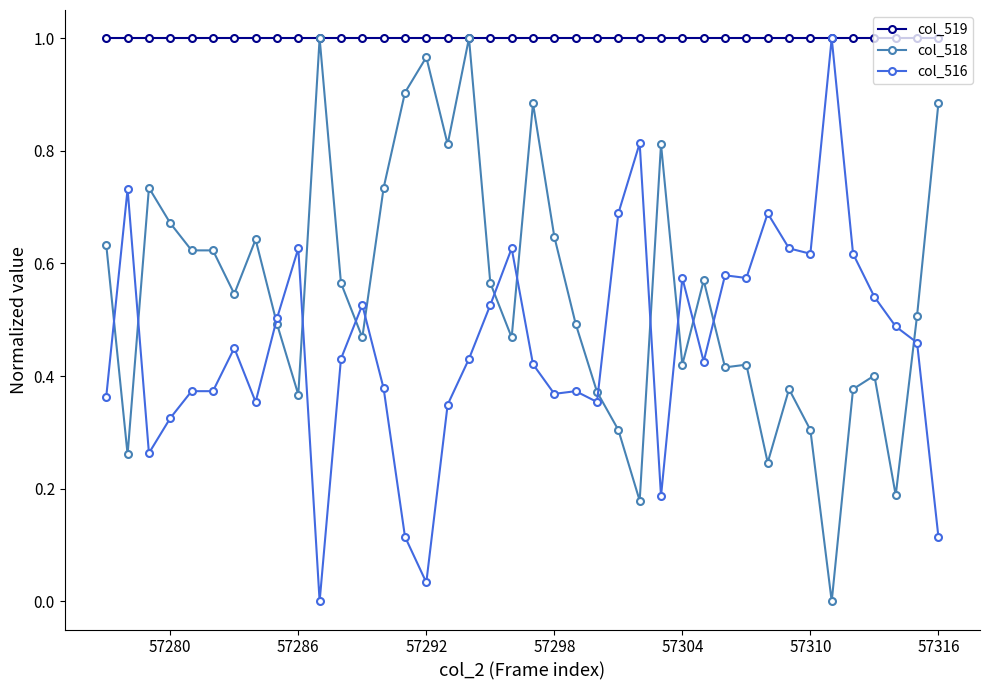

List the series in order of their overall mean, highest first.

col_519, col_518, col_516